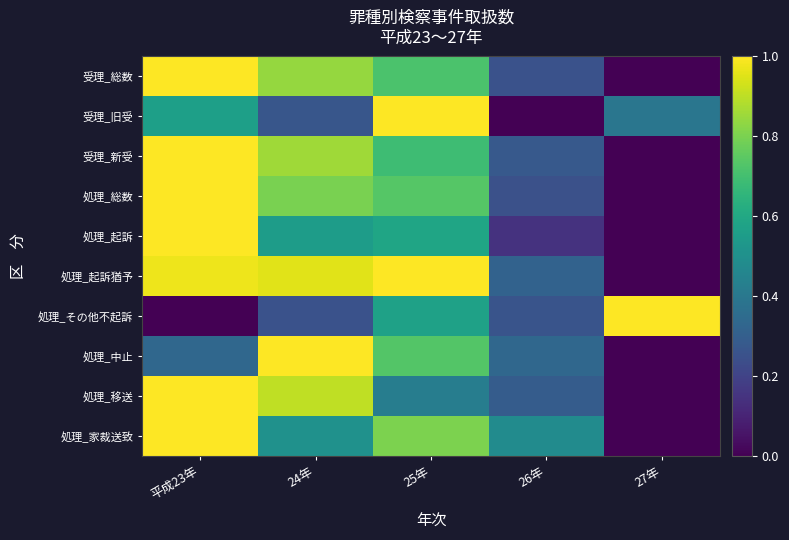

How many data points does each series have?

5